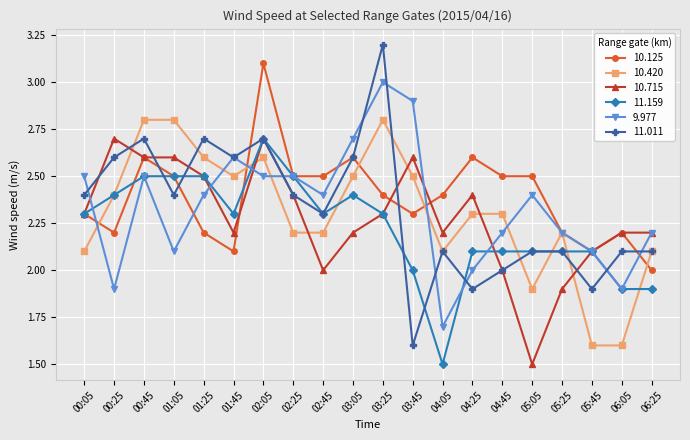

At how many categories does at least one series exceed 2?

20